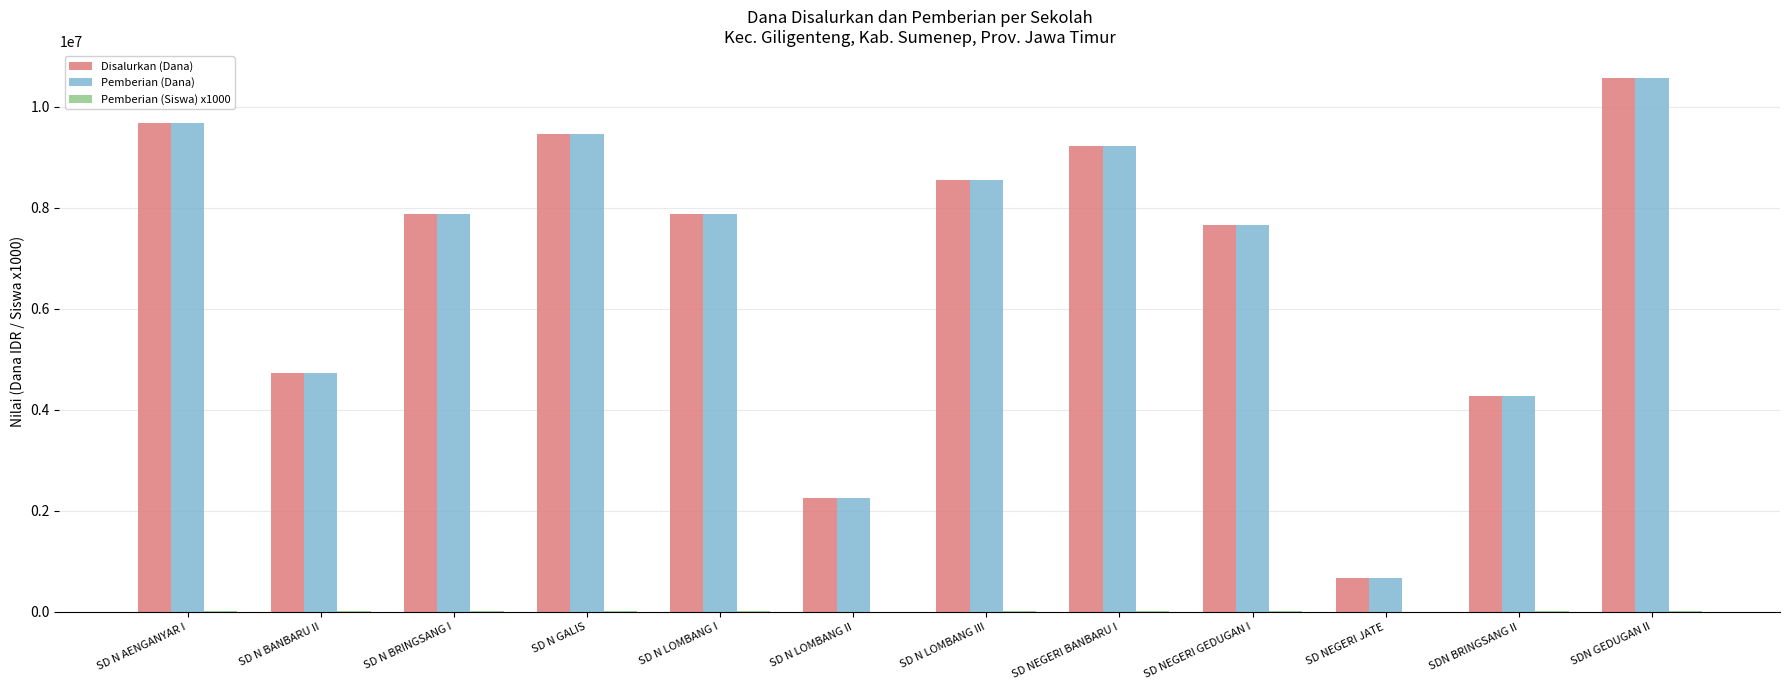

What is the highest value of the Disalurkan (Dana) series?

10575000